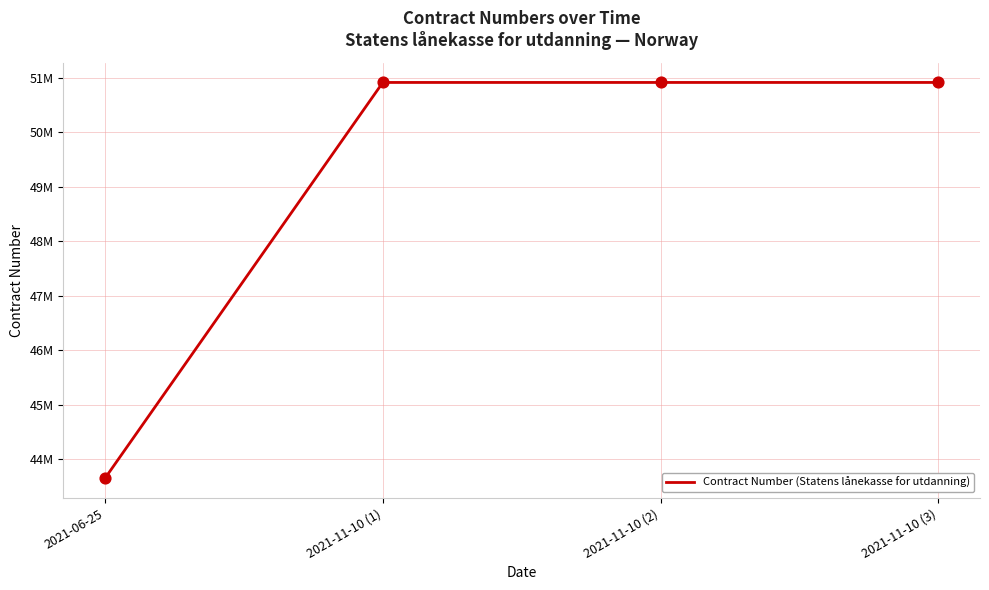

Which has a higher value, 2021-06-25 or 2021-11-10 (3)?

2021-11-10 (3)